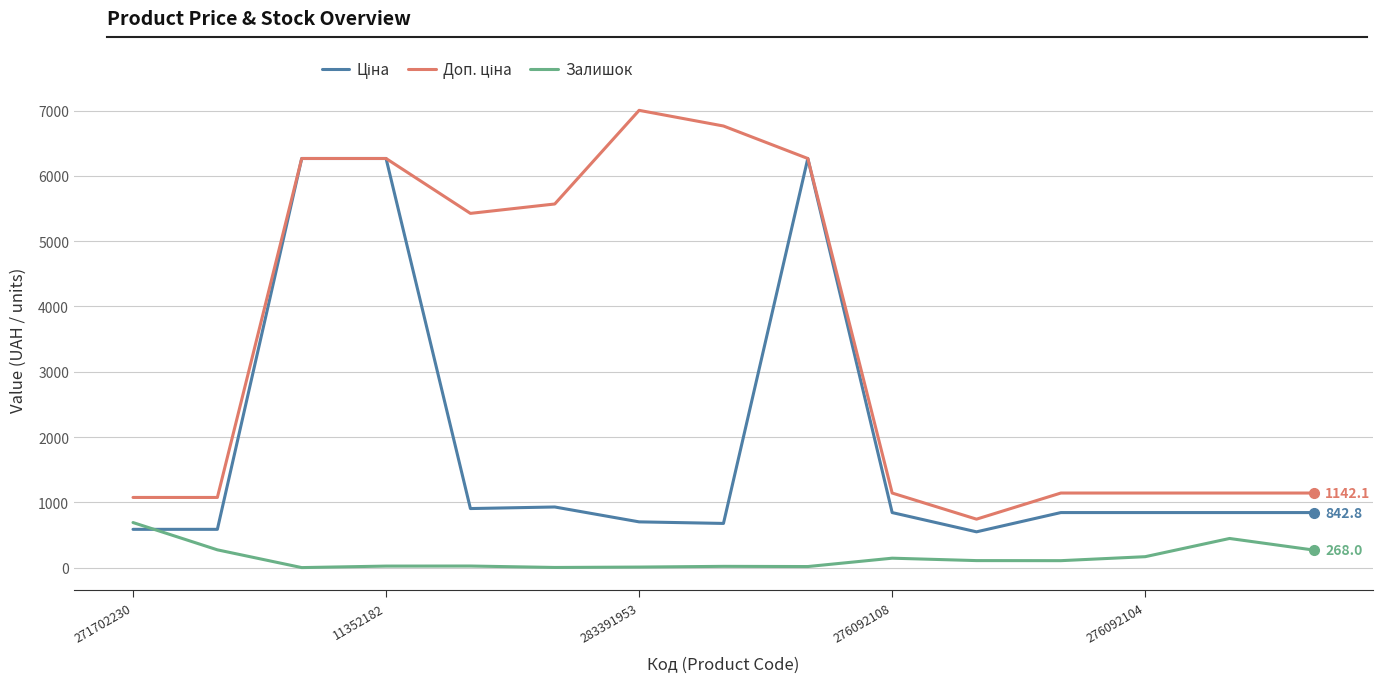

Count the number of categories in the chart.

15